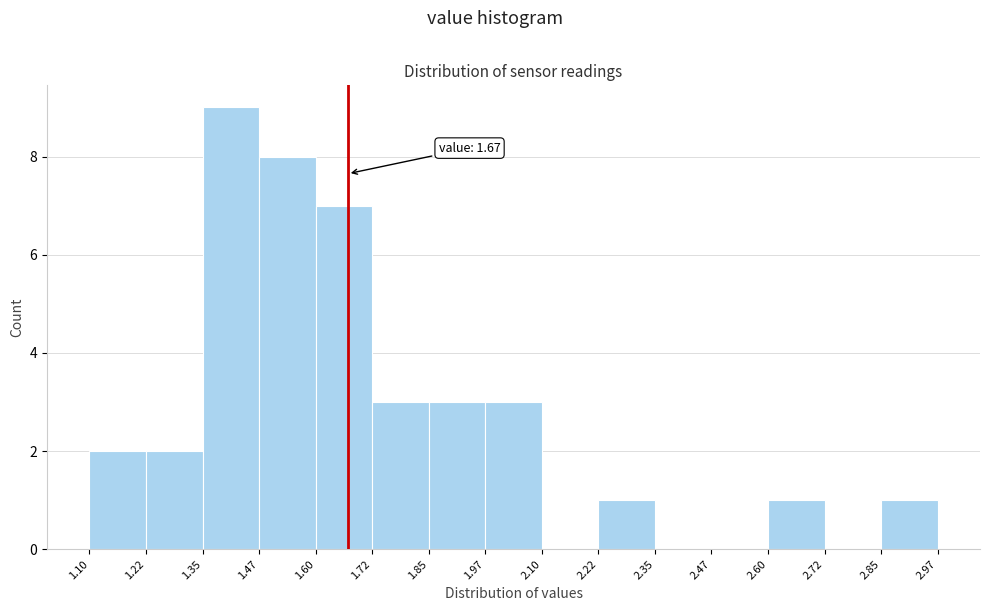

Which range on the x-axis has the tallest bar?

1.35 to 1.47